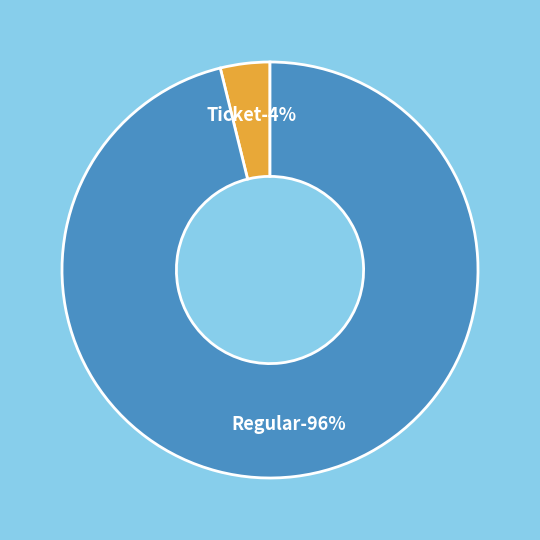

Is it true that Ticket (io_index=0) is 9% of the pie?

False